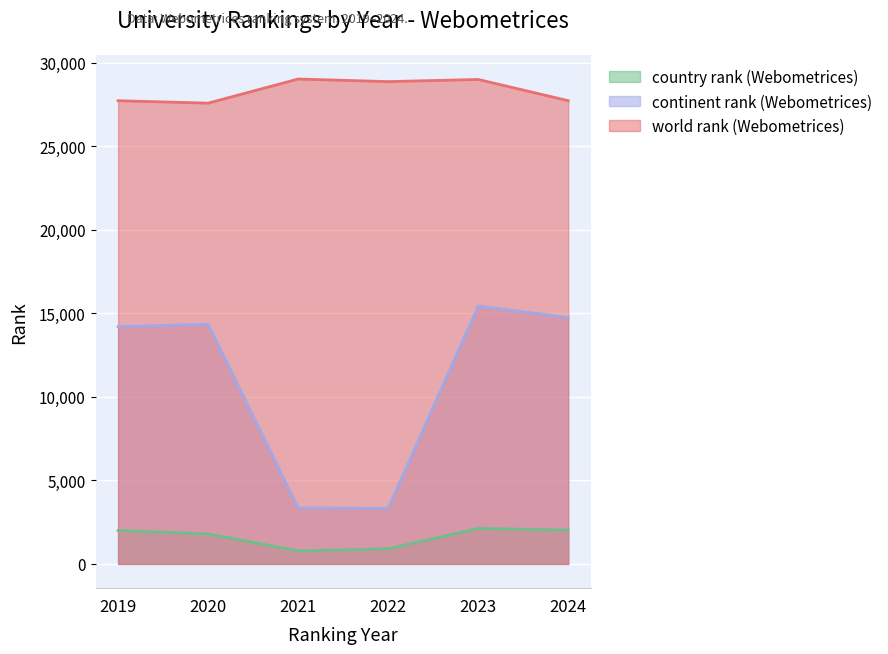

True or false: country rank (Webometrices) and world rank (Webometrices) intersect in this chart.

False